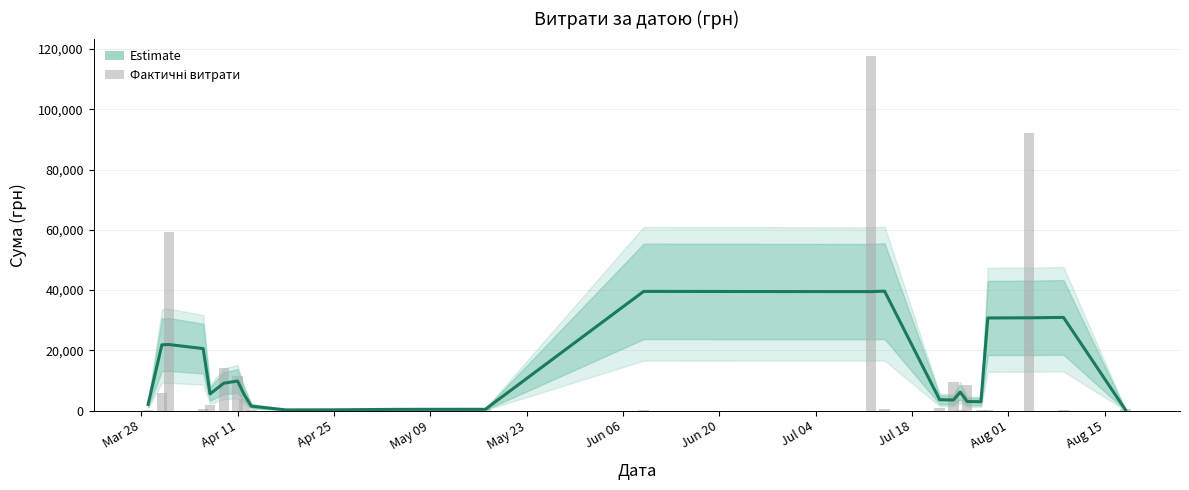

True or false: the data shows 186.6 at 23.

False